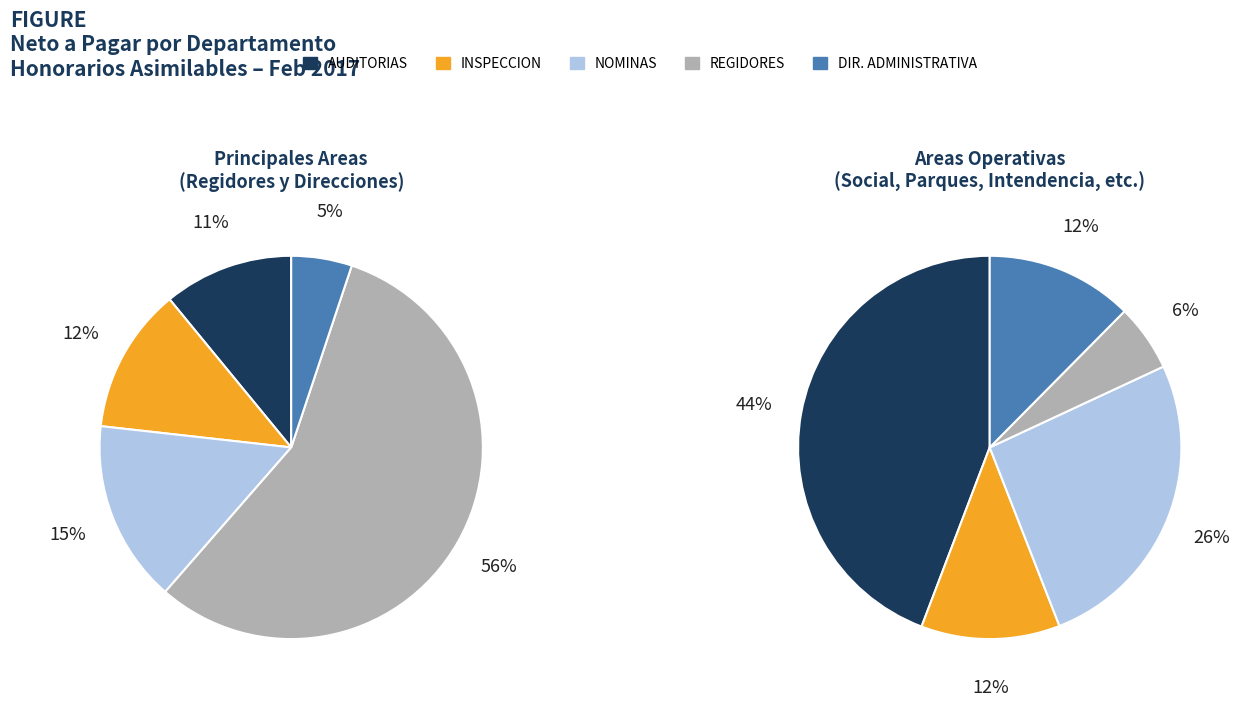

Count the number of slices in the pie.

10